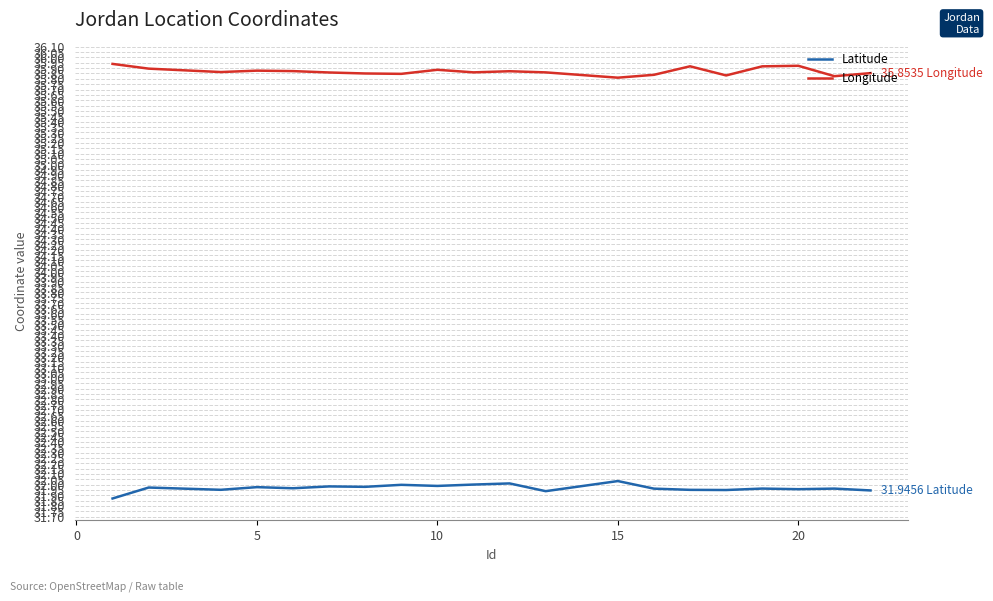

What is the difference between the second highest and minimum values in the Latitude series?

0.1